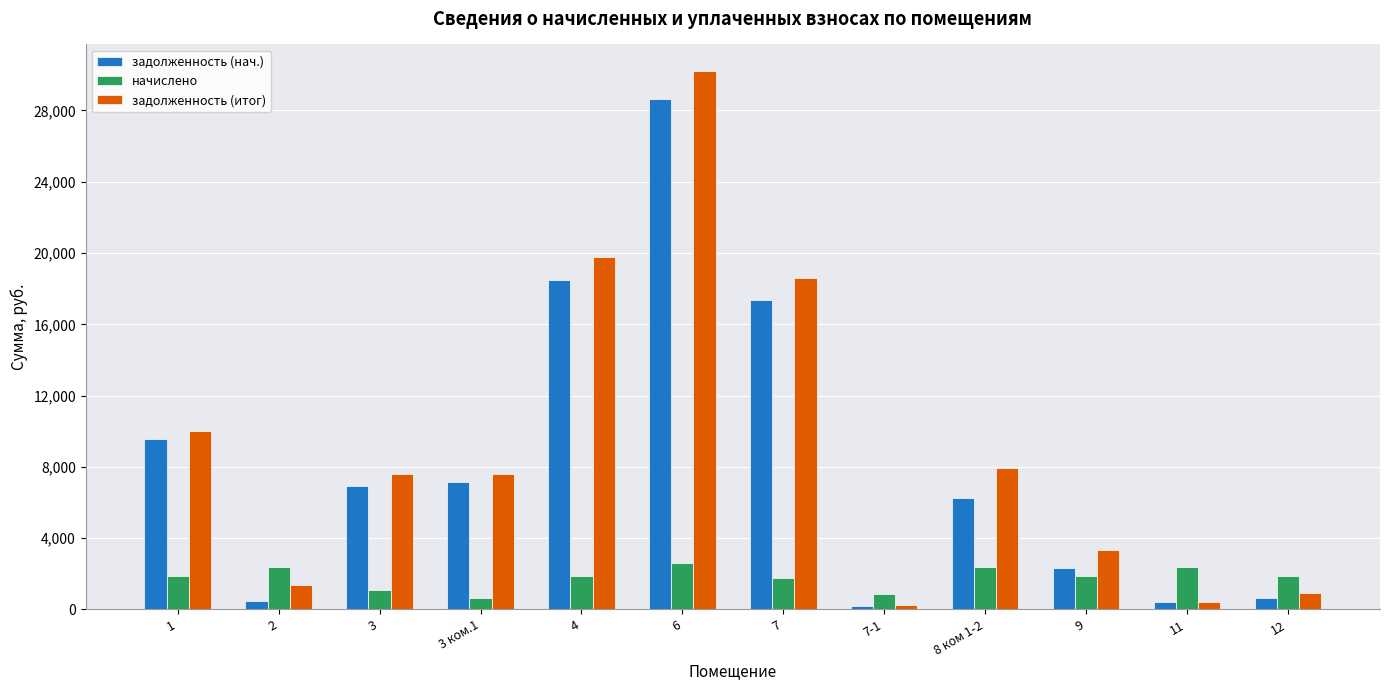

What is the value of the начислено bar at the 11th from the left?

2359.6